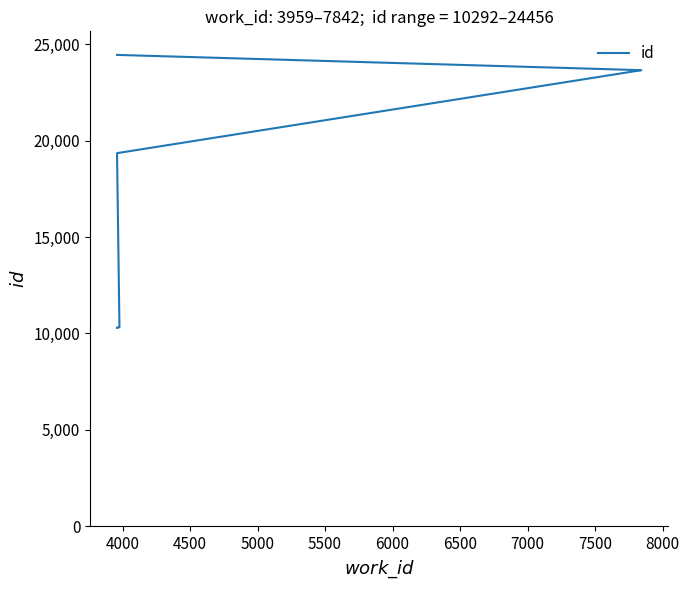

Is it true that the value at 5500 is 30770?

False